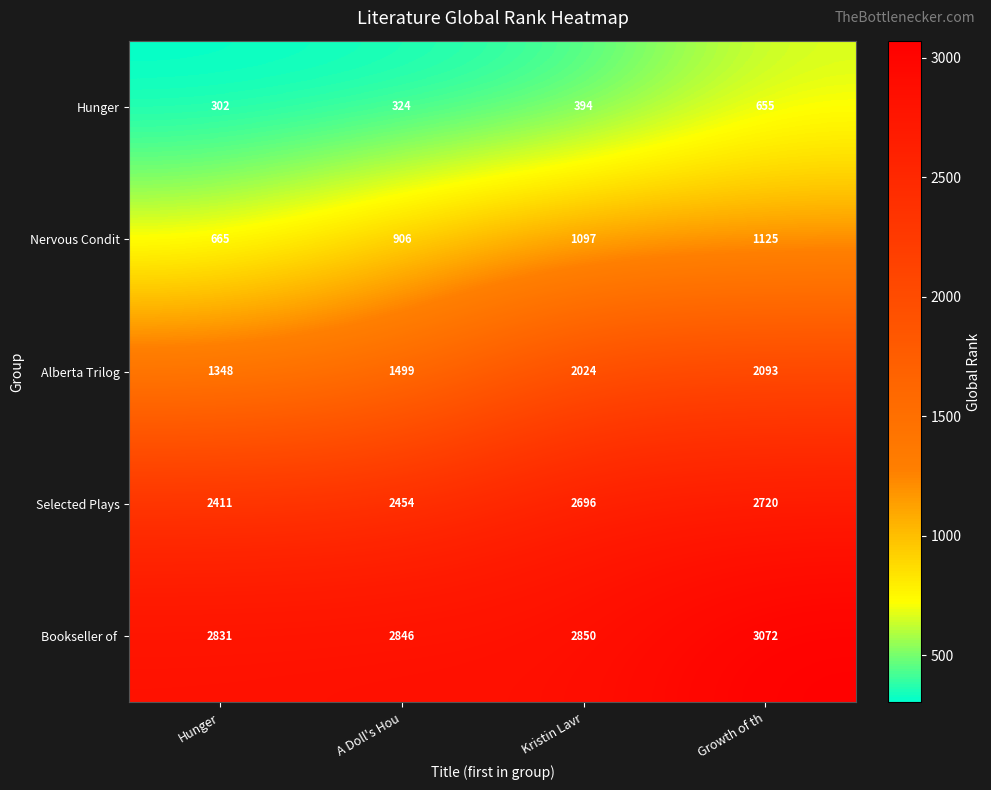

What is the approximate value of Selected Plays at Growth of th?

2720